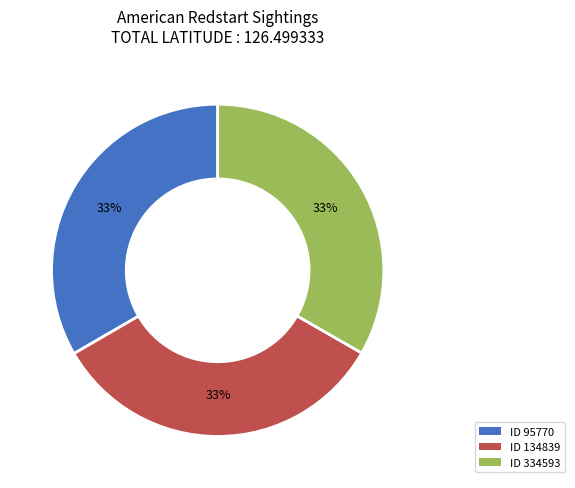

Is there any slice that represents more than half of the pie?

No